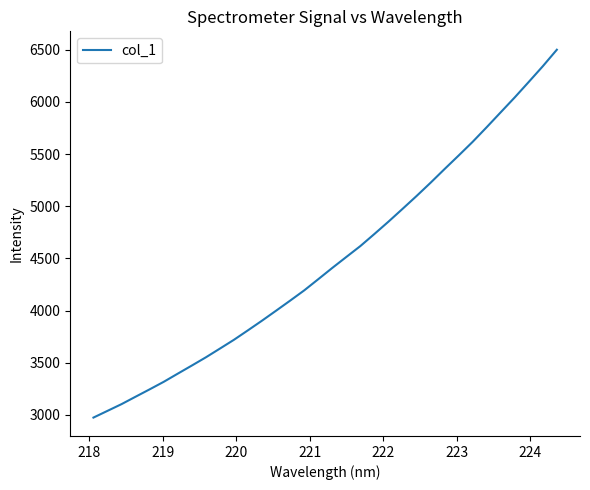

What is the difference between the maximum and minimum values?

3524.6